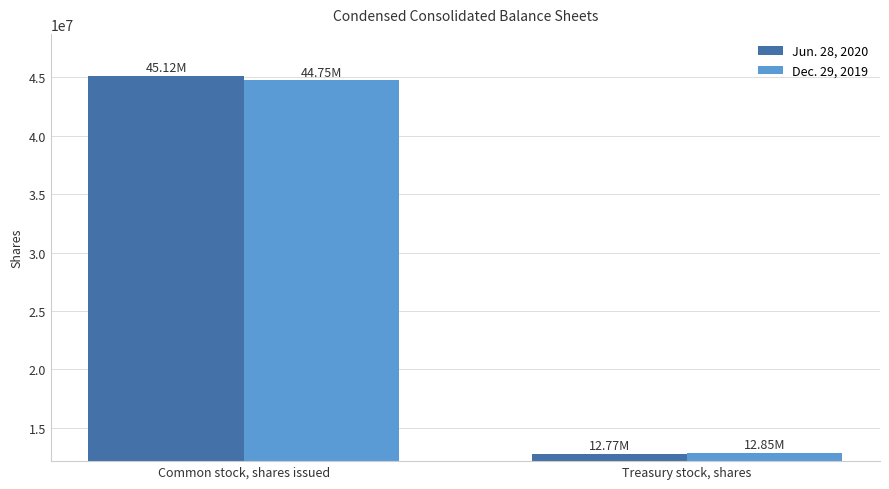

Which category has the lowest value across all series?

Treasury stock, shares